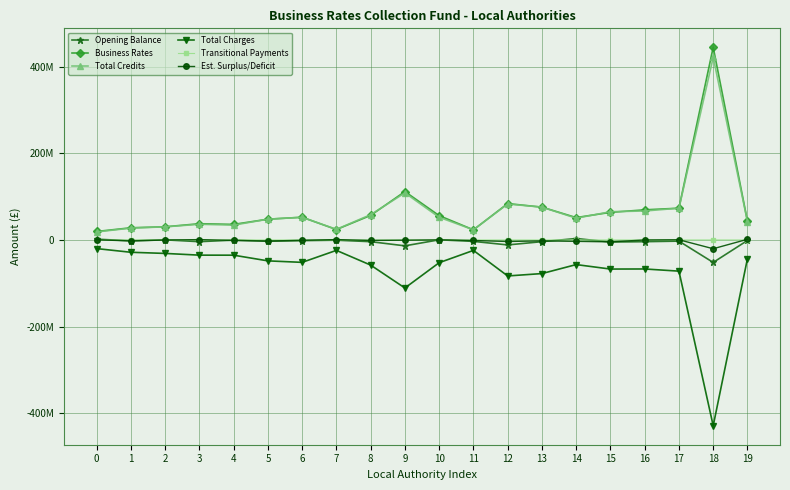

What are all the series names shown in the legend?

Opening Balance, Business Rates, Total Credits, Total Charges, Transitional Payments, Est. Surplus/Deficit